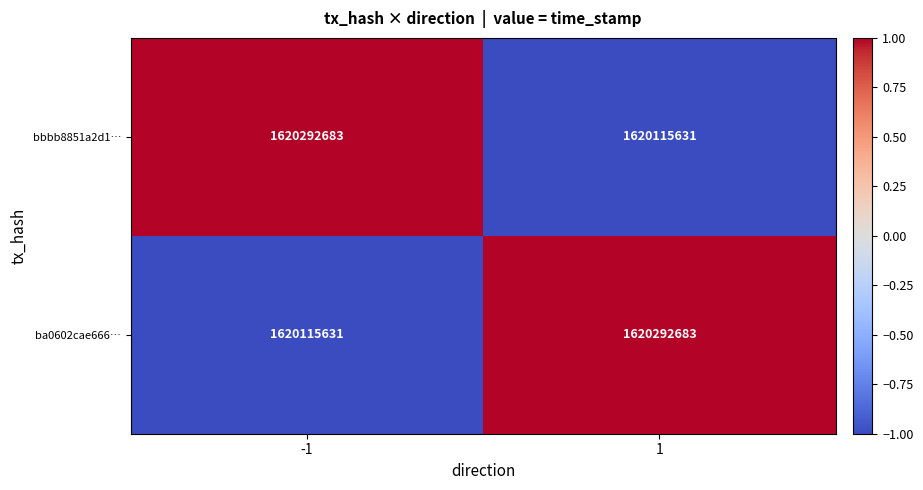

How many data points in ba0602cae666… are less than 1620292683?

1